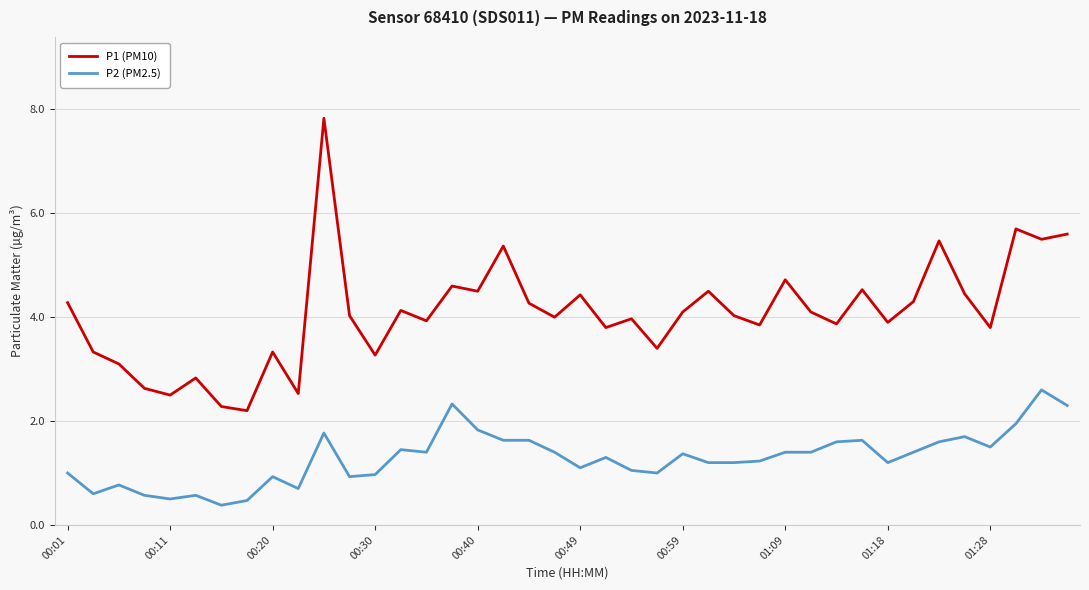

What is the smallest value displayed?

0.4